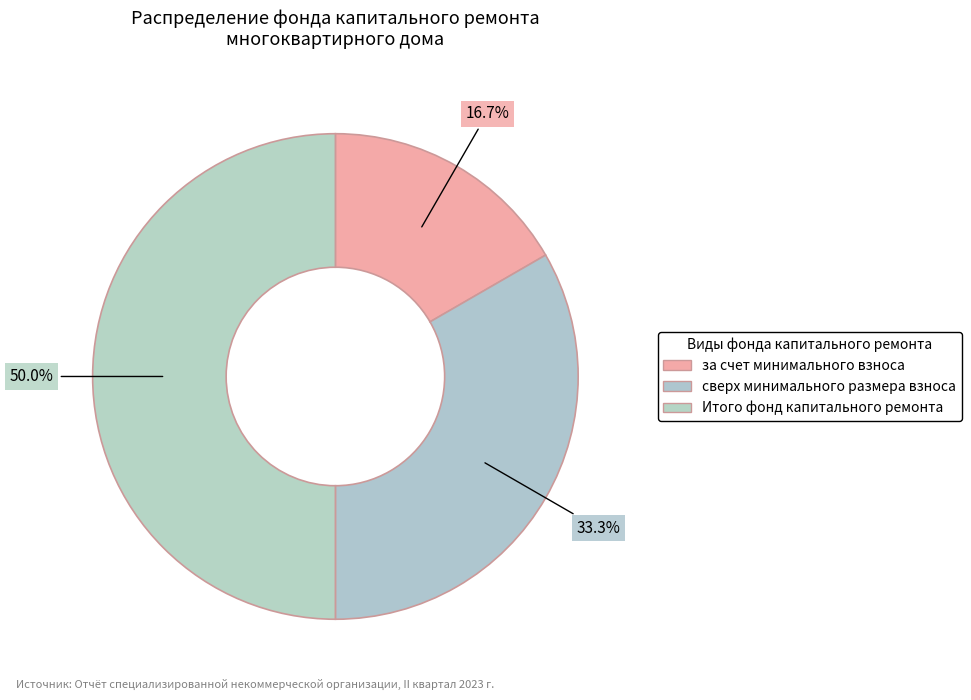

How many slices are in this pie chart?

3